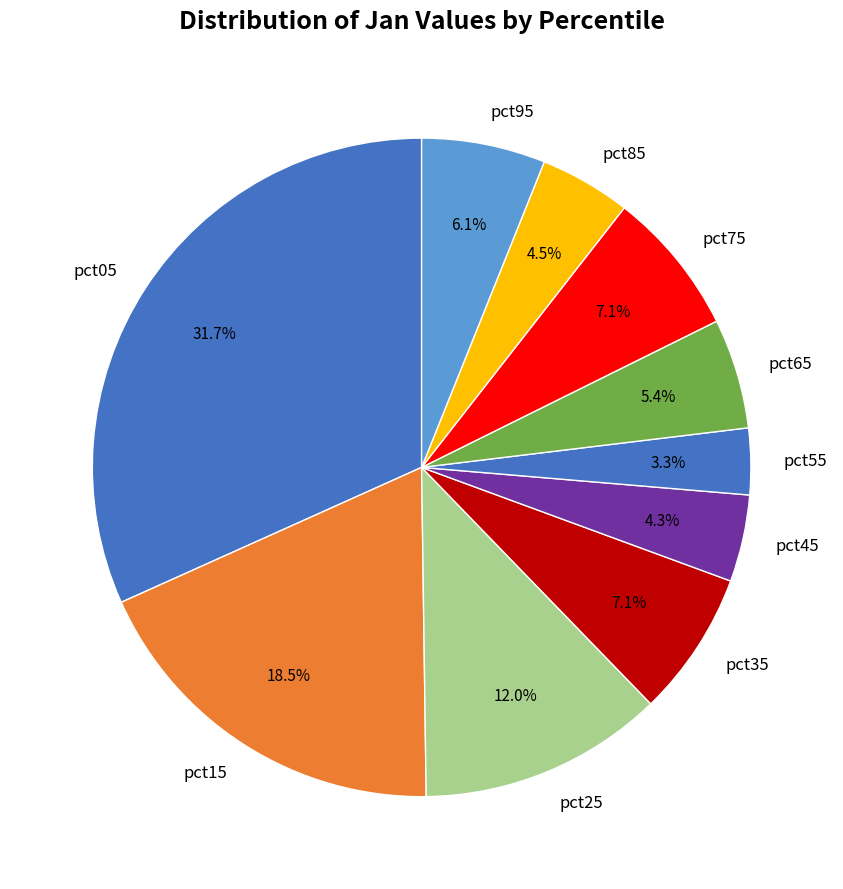

To the nearest percent, what is the difference between the largest and smallest slice percentages?

28%